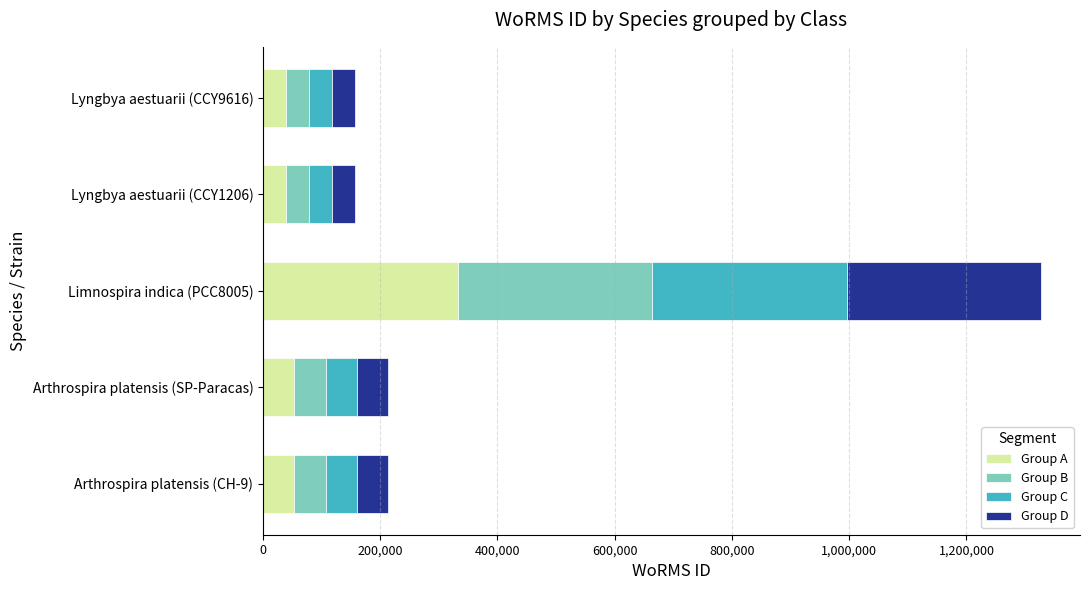

What is the total value across all series at Arthrospira platensis (CH-9)?

213728.0